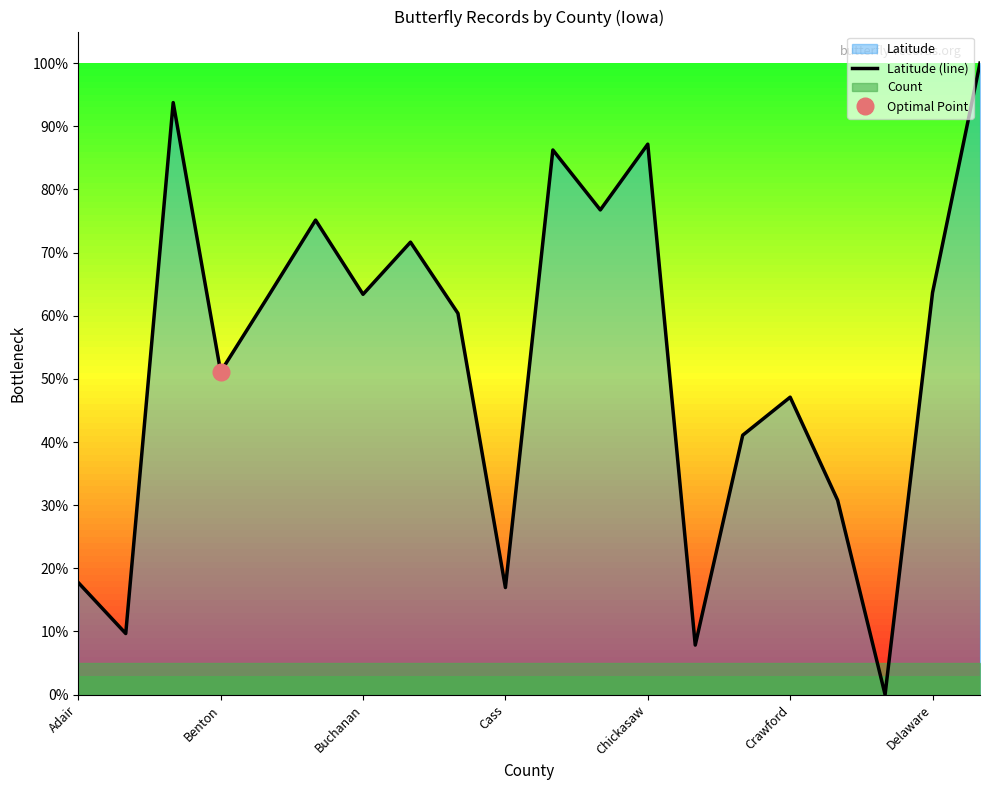

How many points are higher than both their immediate neighbors (excluding endpoints)?

6